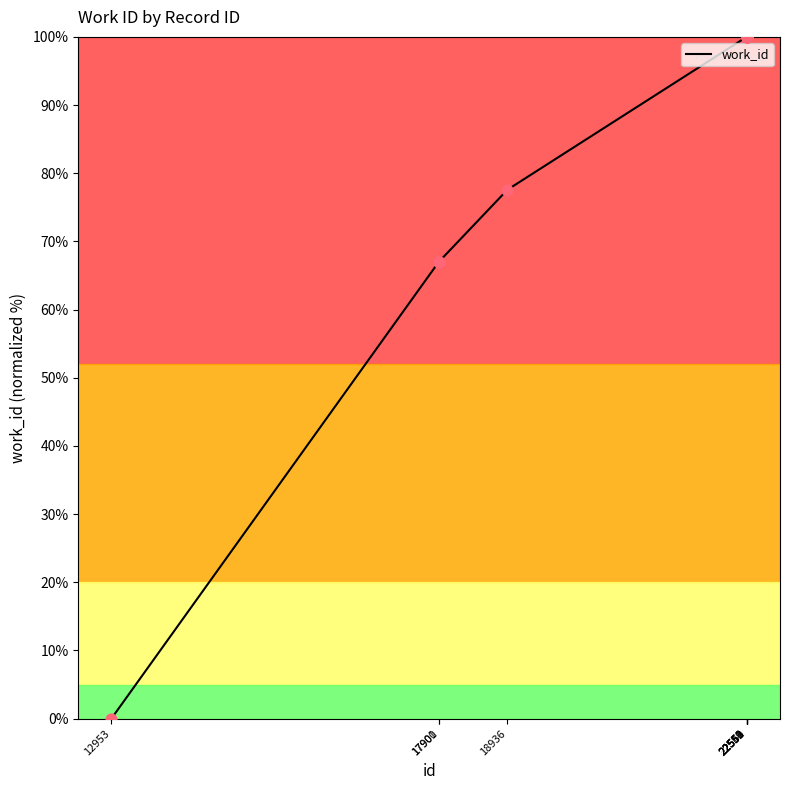

Between 22551 and 22554, which is larger?

22551